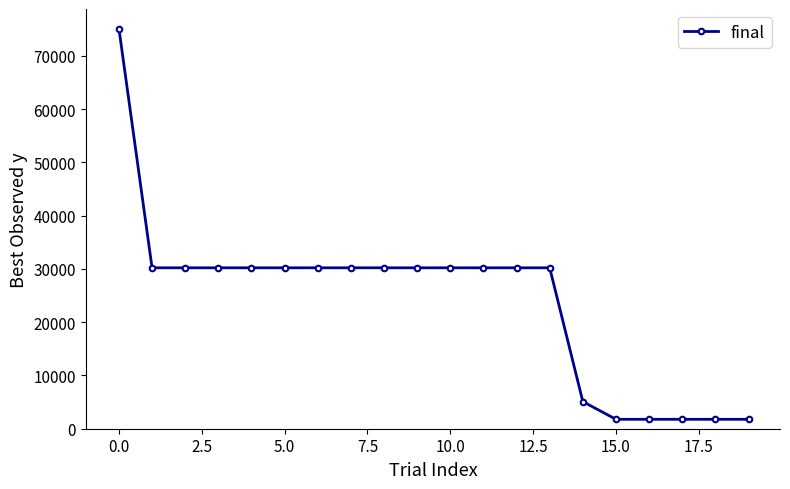

What is the smallest value displayed?

1769